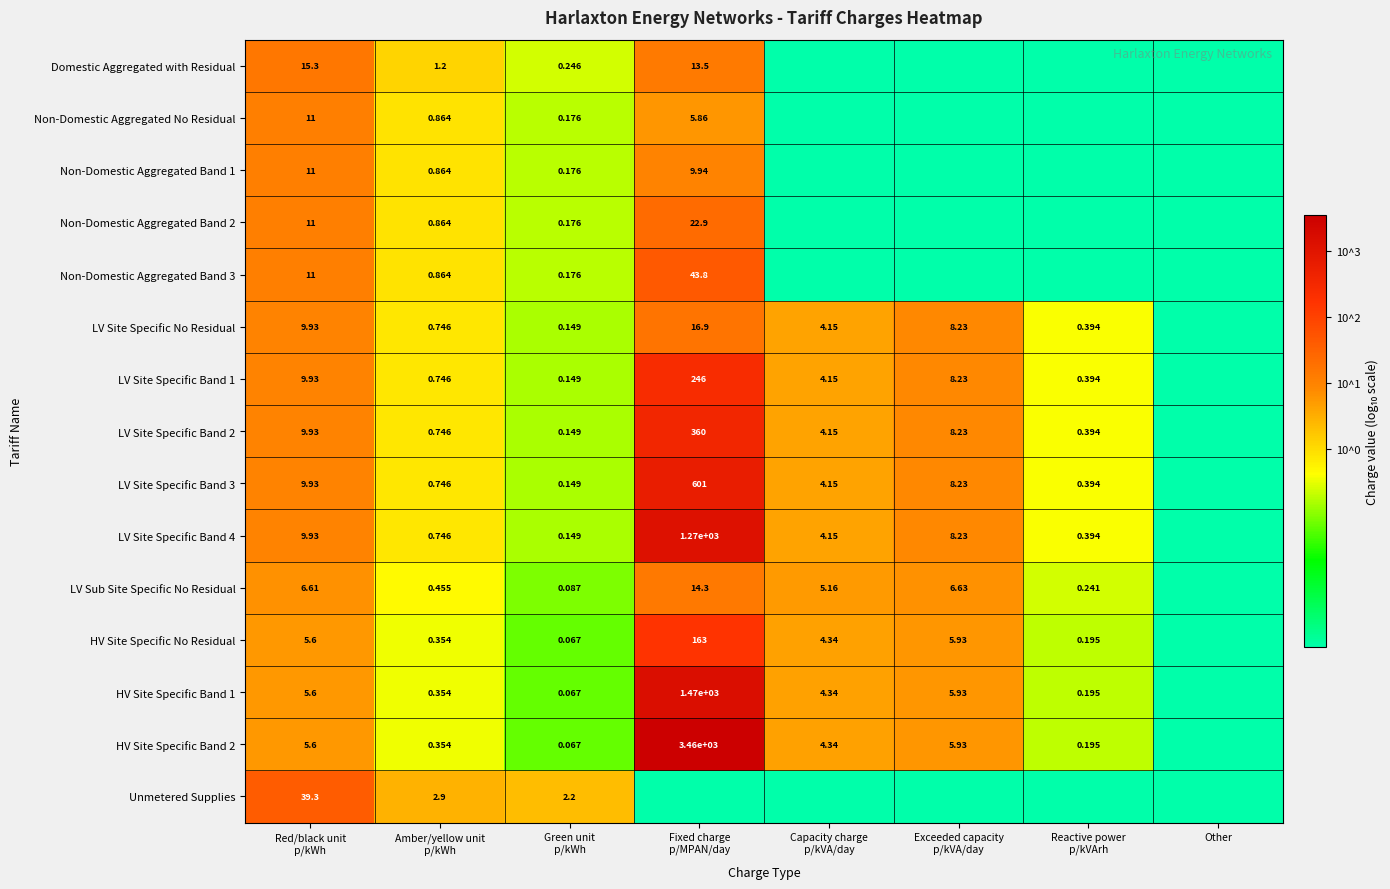

True or false: LV Site Specific Band 2 has a value of 1.0 at Red/black unit p/kWh.

True